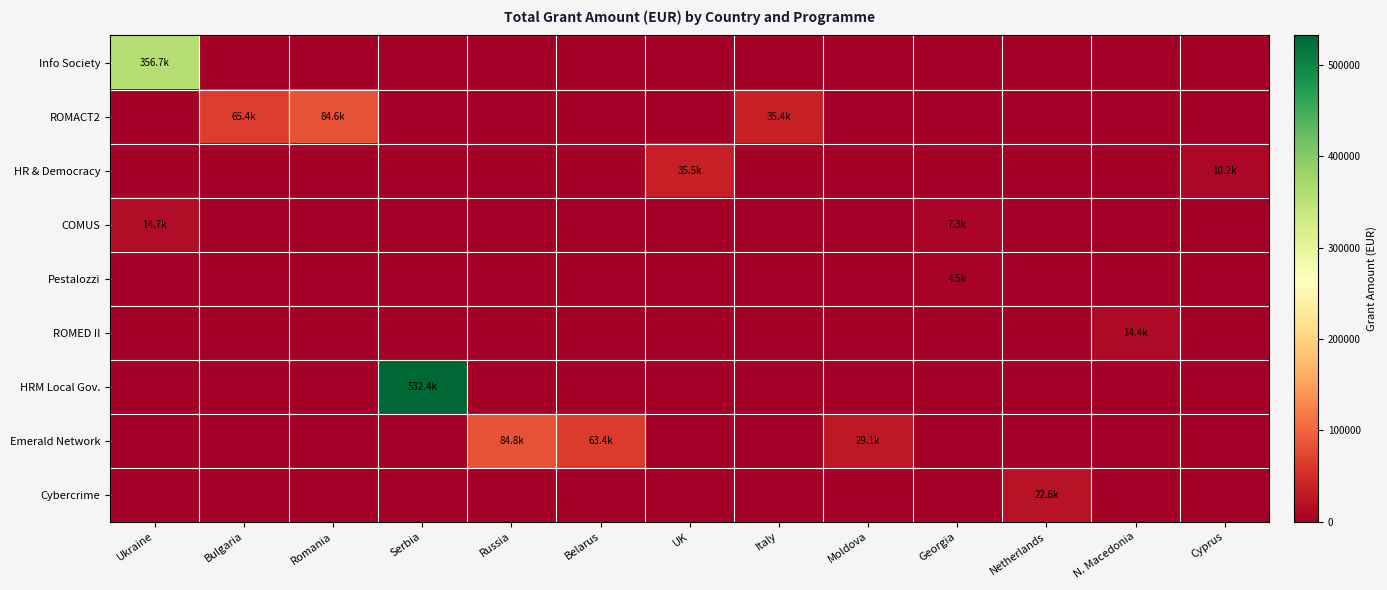

Rank the series by their maximum value, from highest to lowest.

HRM Local Gov., Info Society, Emerald Network, ROMACT2, HR & Democracy, Cybercrime, COMUS, ROMED II, Pestalozzi